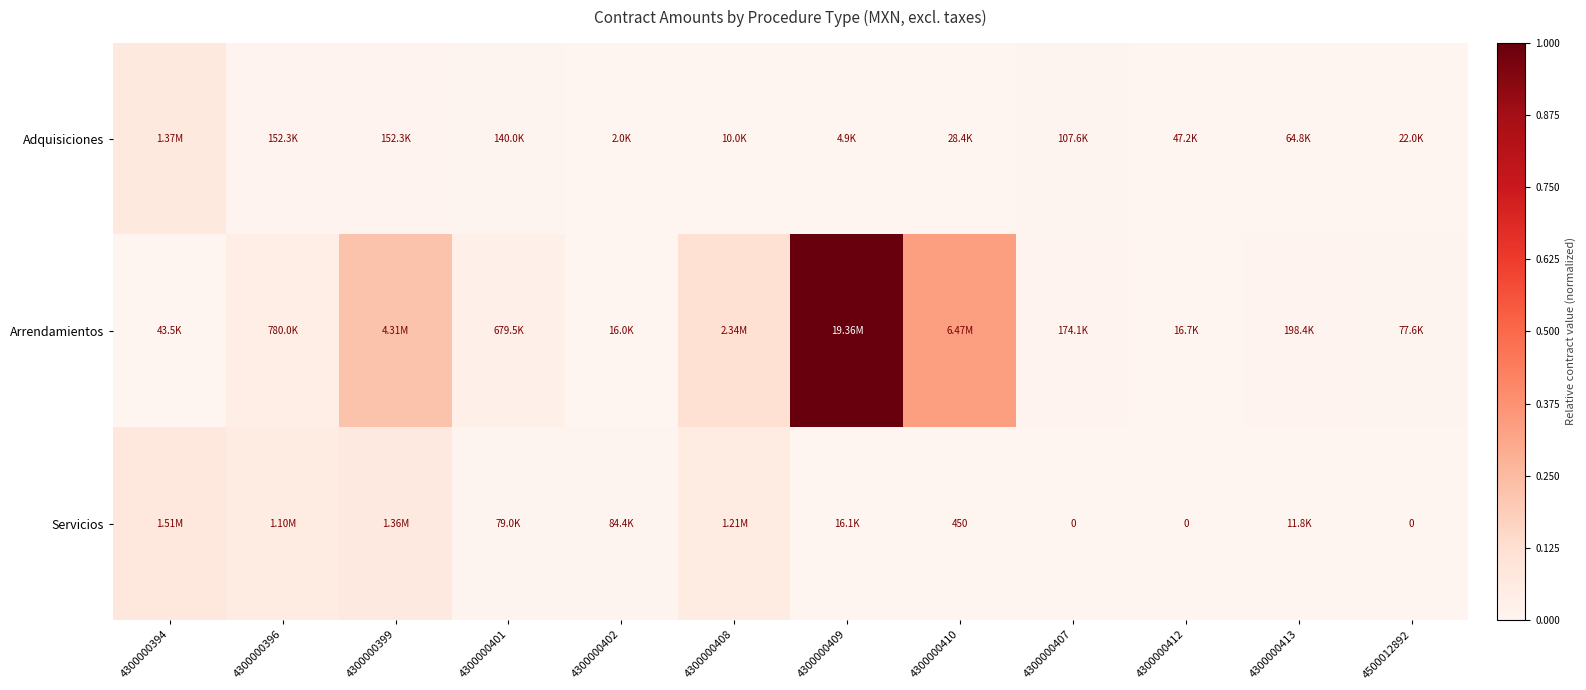

What is the difference between the highest and lowest values at 4300000394?

0.1